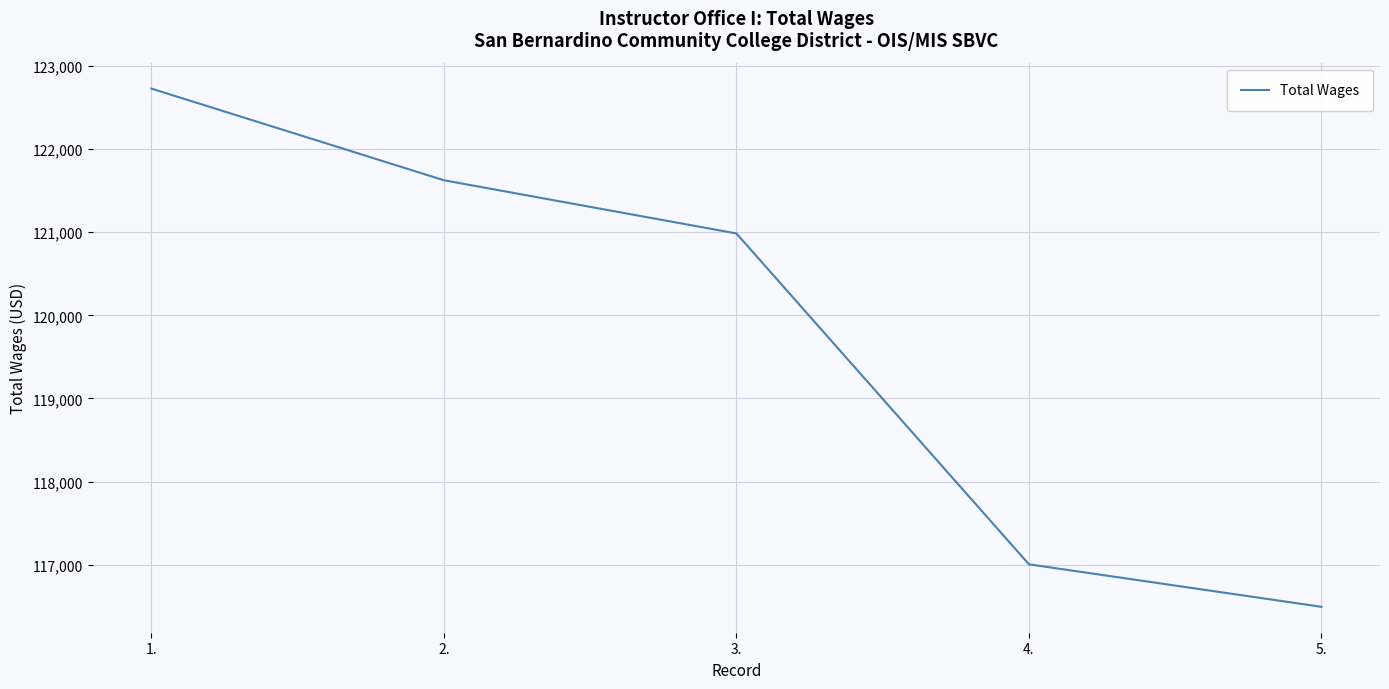

How many categories are shown in the chart?

5